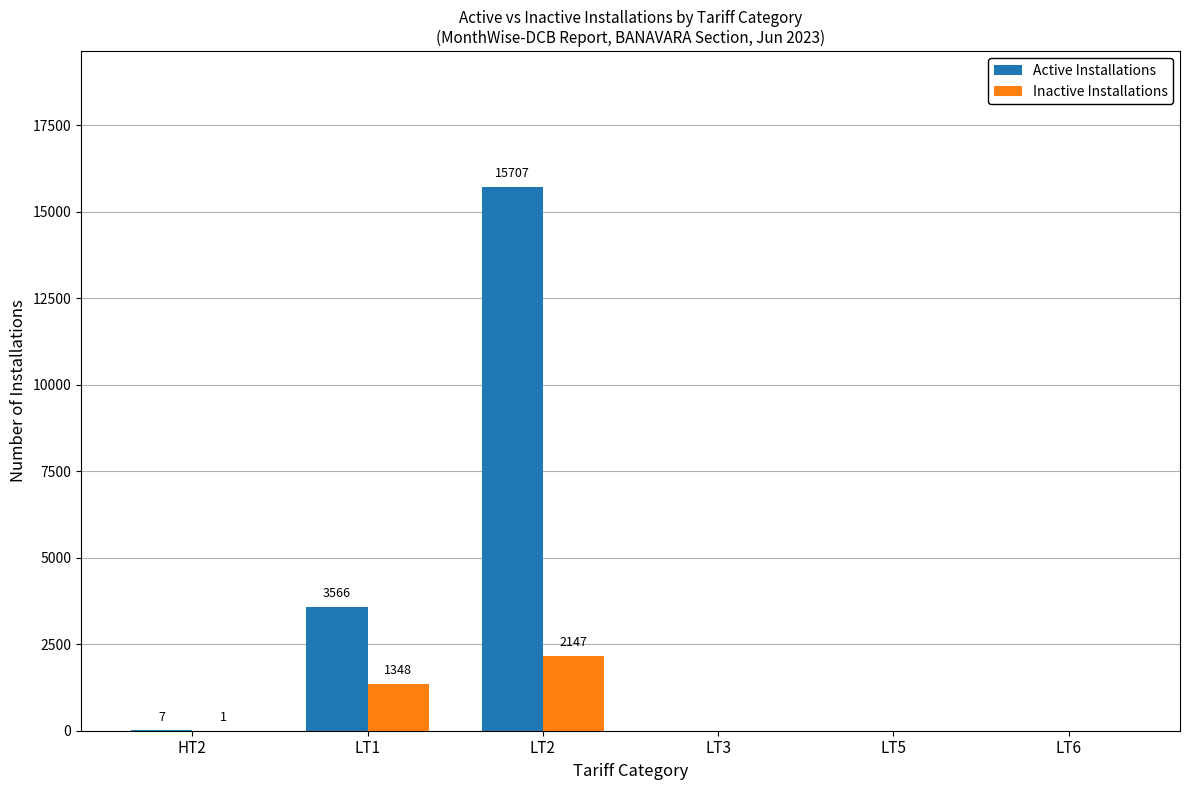

At which category is the sum across all series the highest?

LT2